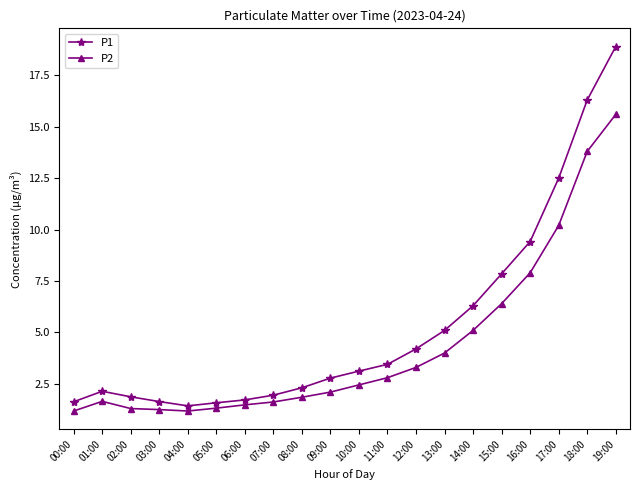

How many categories are shown in the chart?

20